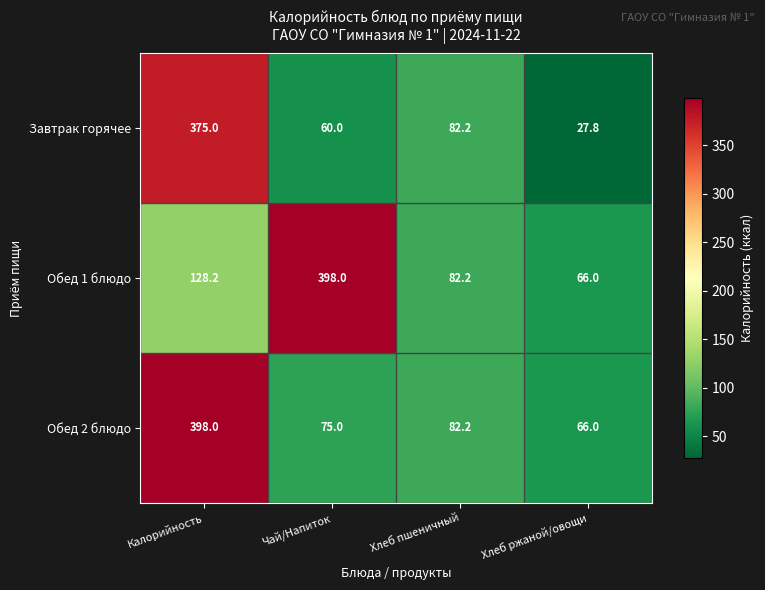

Which label corresponds to the smallest value in the chart?

Хлеб ржаной/овощи